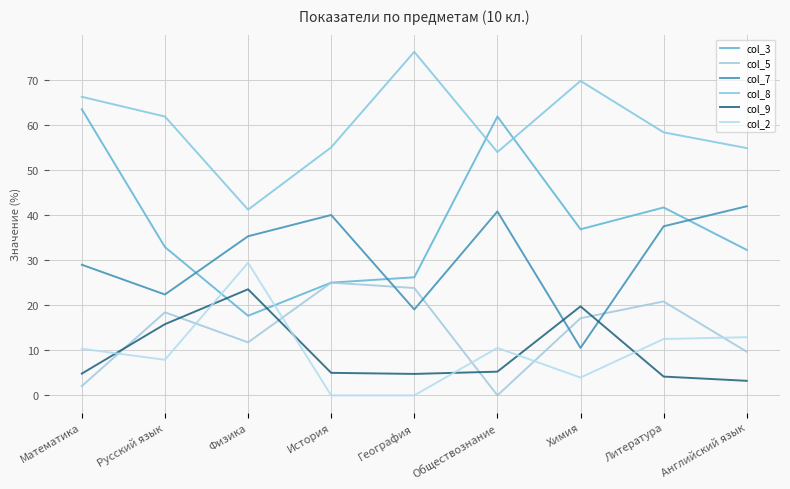

Between География and Обществознание, which is larger?

Обществознание